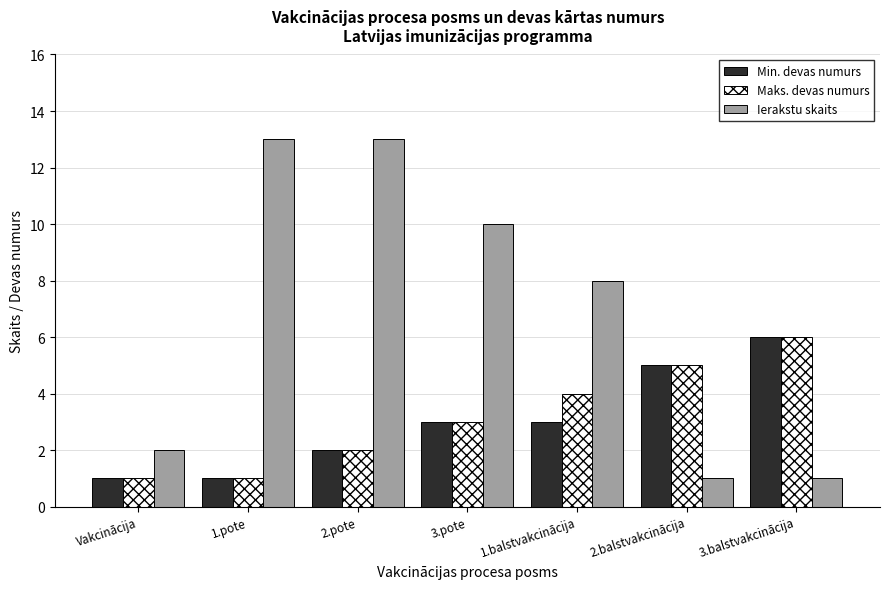

Reading left to right, extract all data points from this chart.

Min. devas numurs: Vakcinācija=1	1.pote=1	2.pote=2	3.pote=3	1.balstvakcinācija=3	2.balstvakcinācija=5	3.balstvakcinācija=6
Maks. devas numurs: Vakcinācija=1	1.pote=1	2.pote=2	3.pote=3	1.balstvakcinācija=4	2.balstvakcinācija=5	3.balstvakcinācija=6
Ierakstu skaits: Vakcinācija=2	1.pote=13	2.pote=13	3.pote=10	1.balstvakcinācija=8	2.balstvakcinācija=1	3.balstvakcinācija=1